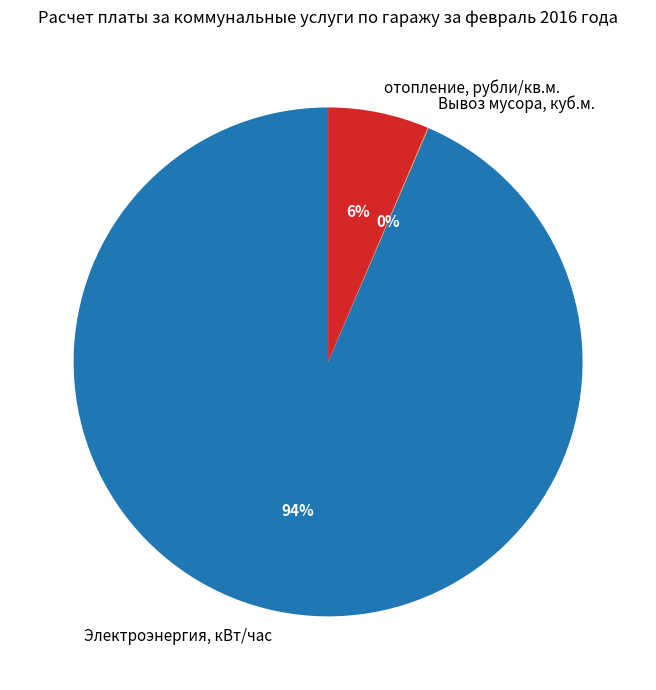

Between Электроэнергия, кВт/час and отопление, рубли/кв.м., which is larger?

Электроэнергия, кВт/час